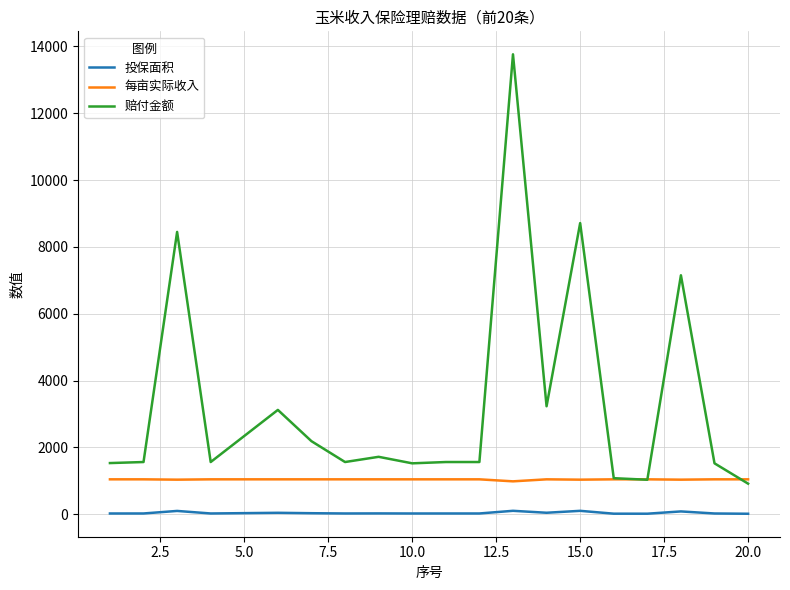

At how many categories does at least one series exceed 12843?

1